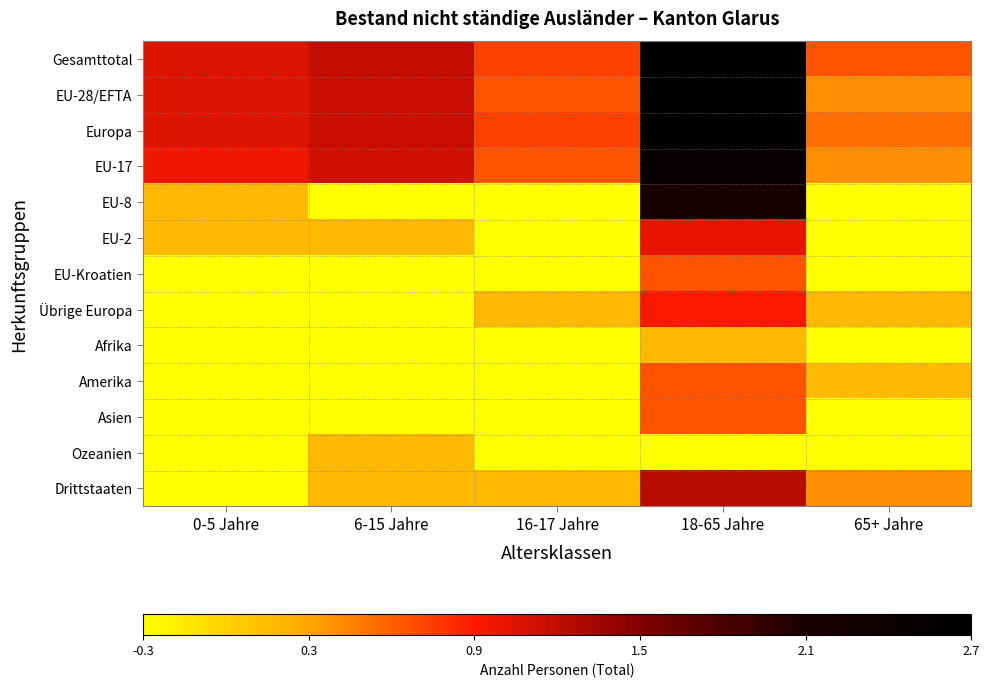

Reading left to right, extract all data points from this chart.

Gesamttotal: 0-5 Jahre=1.1	6-15 Jahre=1.2	16-17 Jahre=0.7	18-65 Jahre=2.7	65+ Jahre=0.7
EU-28/EFTA: 0-5 Jahre=1.1	6-15 Jahre=1.2	16-17 Jahre=0.7	18-65 Jahre=2.7	65+ Jahre=0.4
Europa: 0-5 Jahre=1.1	6-15 Jahre=1.2	16-17 Jahre=0.7	18-65 Jahre=2.7	65+ Jahre=0.5
EU-17: 0-5 Jahre=1.0	6-15 Jahre=1.1	16-17 Jahre=0.7	18-65 Jahre=2.5	65+ Jahre=0.4
EU-8: 0-5 Jahre=0.2	6-15 Jahre=-0.3	16-17 Jahre=-0.3	18-65 Jahre=2.1	65+ Jahre=-0.3
EU-2: 0-5 Jahre=0.2	6-15 Jahre=0.2	16-17 Jahre=-0.3	18-65 Jahre=1.0	65+ Jahre=-0.3
EU-Kroatien: 0-5 Jahre=-0.3	6-15 Jahre=-0.3	16-17 Jahre=-0.3	18-65 Jahre=0.7	65+ Jahre=-0.3
Übrige Europa: 0-5 Jahre=-0.3	6-15 Jahre=-0.3	16-17 Jahre=0.2	18-65 Jahre=0.9	65+ Jahre=0.2
Afrika: 0-5 Jahre=-0.3	6-15 Jahre=-0.3	16-17 Jahre=-0.3	18-65 Jahre=0.2	65+ Jahre=-0.3
Amerika: 0-5 Jahre=-0.3	6-15 Jahre=-0.3	16-17 Jahre=-0.3	18-65 Jahre=0.7	65+ Jahre=0.2
Asien: 0-5 Jahre=-0.3	6-15 Jahre=-0.3	16-17 Jahre=-0.3	18-65 Jahre=0.7	65+ Jahre=-0.3
Ozeanien: 0-5 Jahre=-0.3	6-15 Jahre=0.2	16-17 Jahre=-0.3	18-65 Jahre=-0.3	65+ Jahre=-0.3
Drittstaaten: 0-5 Jahre=-0.3	6-15 Jahre=0.2	16-17 Jahre=0.2	18-65 Jahre=1.2	65+ Jahre=0.4